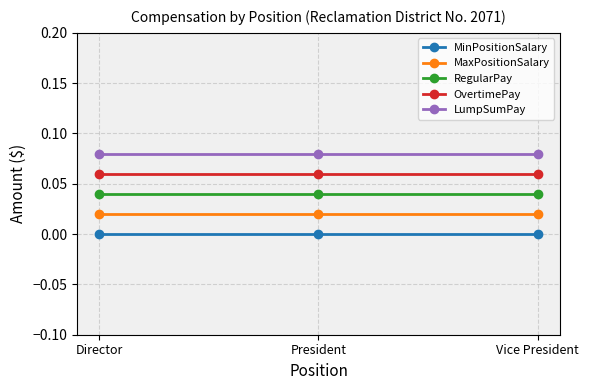

List the series in order of their overall mean, highest first.

LumpSumPay, OvertimePay, RegularPay, MaxPositionSalary, MinPositionSalary